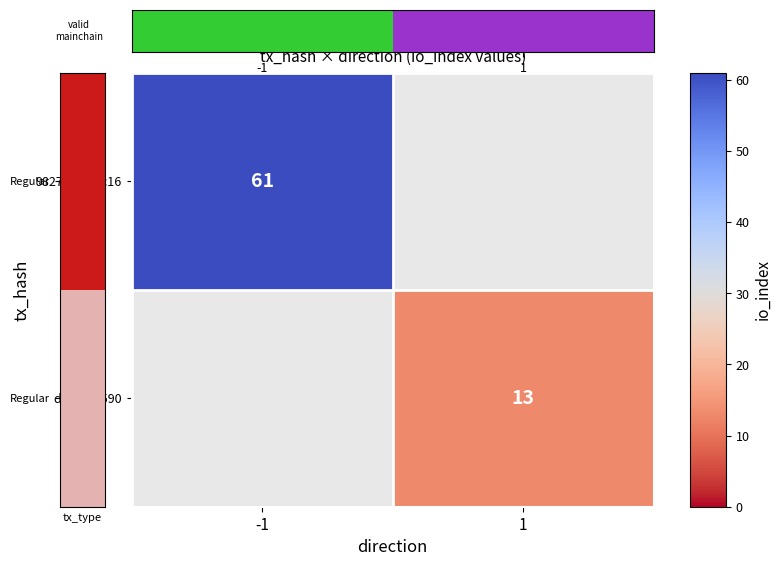

Is it true that d5f6bf...590 equals 13 at 1?

True